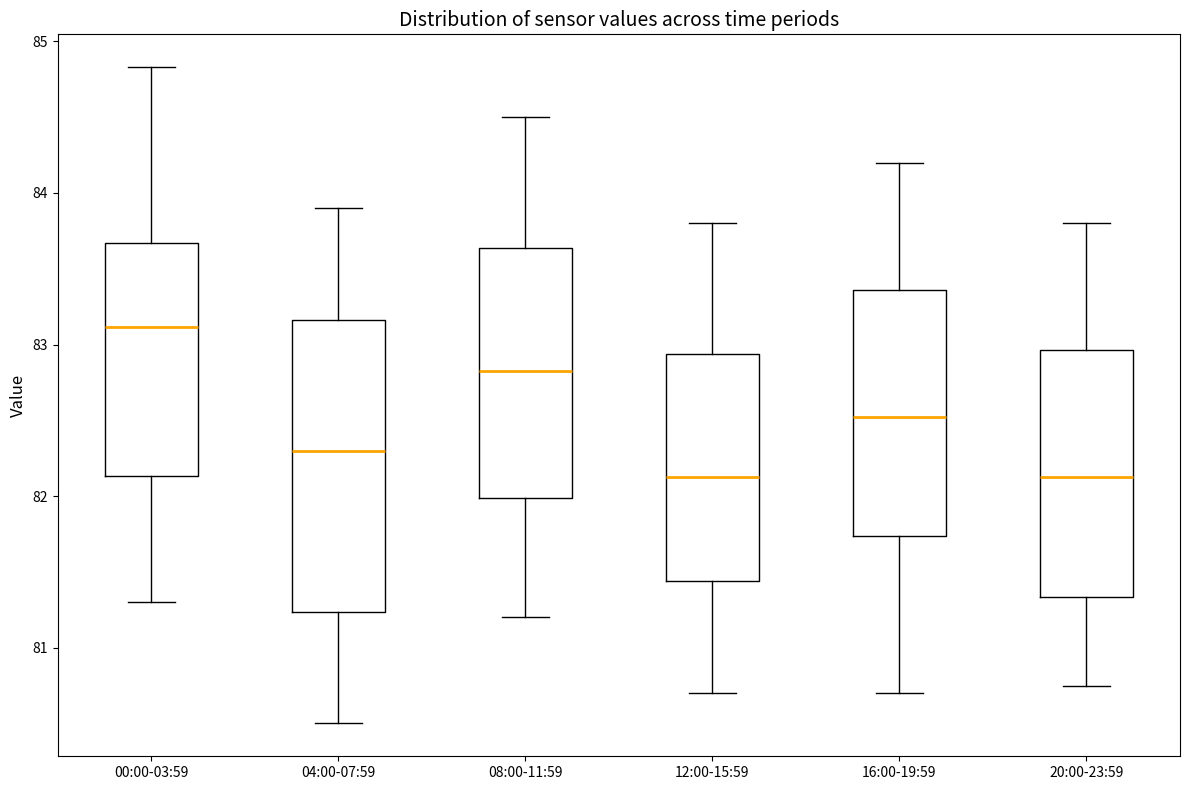

Where is the upper edge of the box for 20:00-23:59 on the y-axis? The values are not printed on the chart, so give them approximately, as read against the axis.

83.0